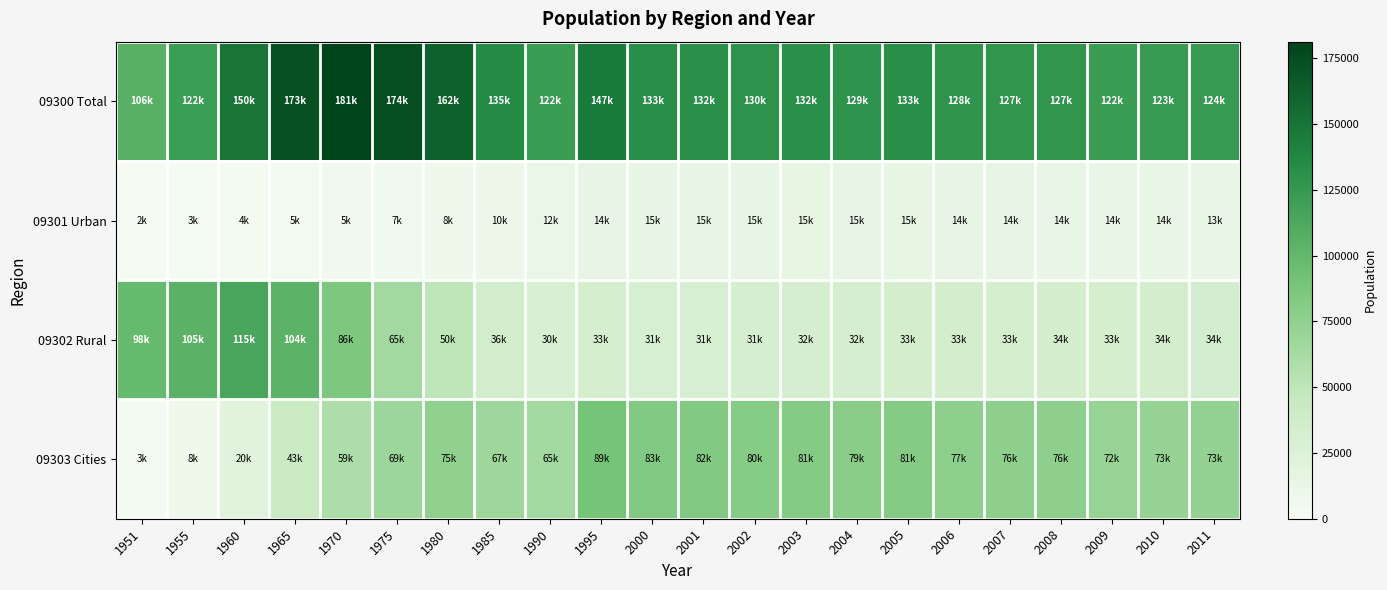

What is the total value across all series at 1975?

314233